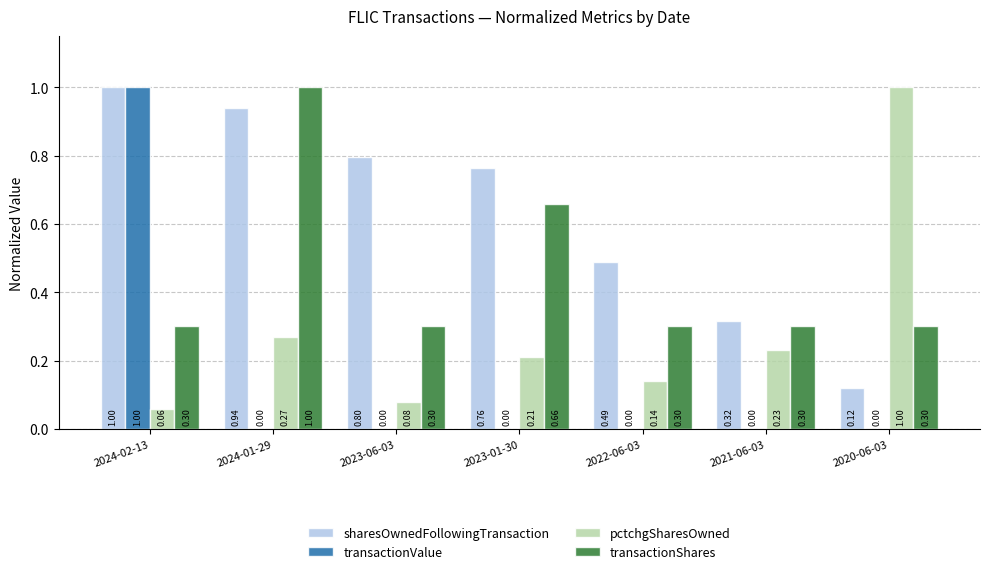

What is the sum of the pctchgSharesOwned values at 2023-06-03 and 2023-01-30?

0.3